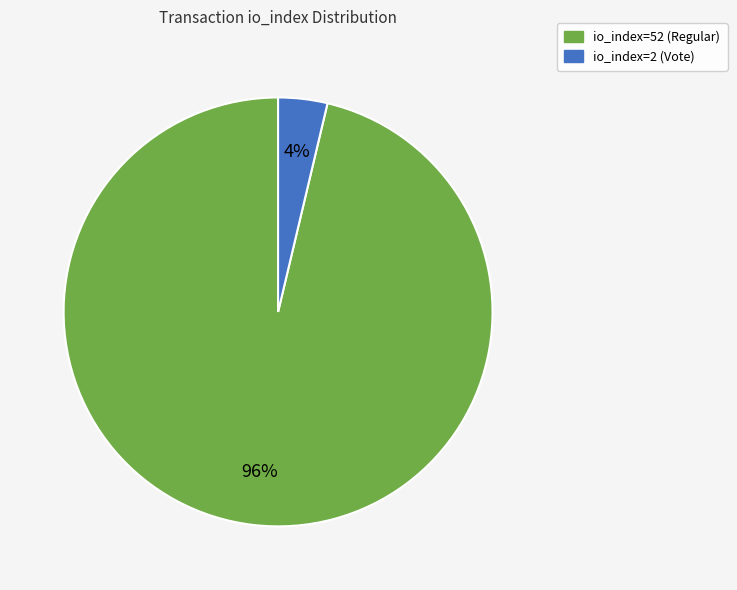

Rank the categories by value from highest to lowest.

io_index=52 (Regular), io_index=2 (Vote)